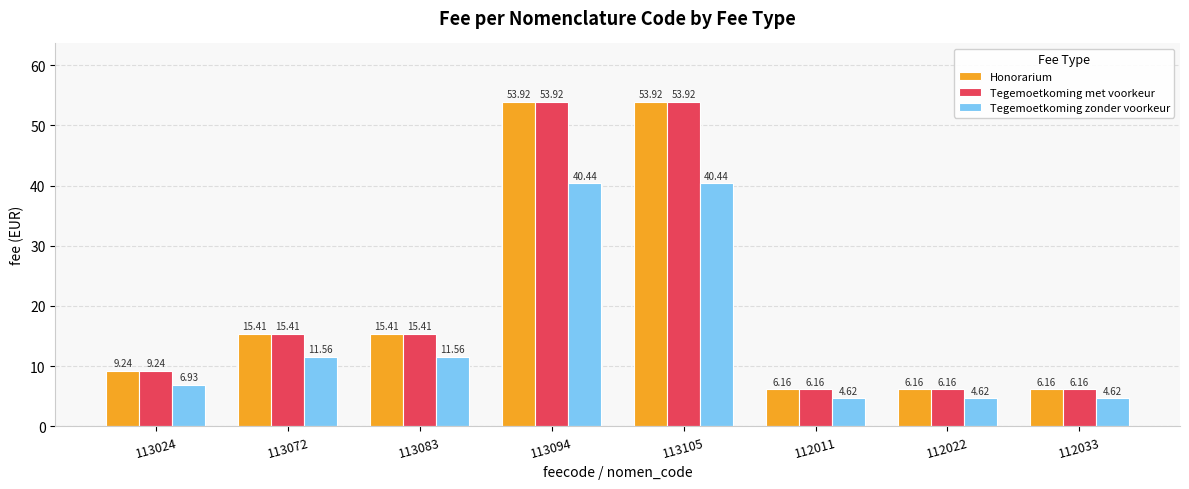

What is the difference between the Honorarium values at 113024 and 112011?

3.1